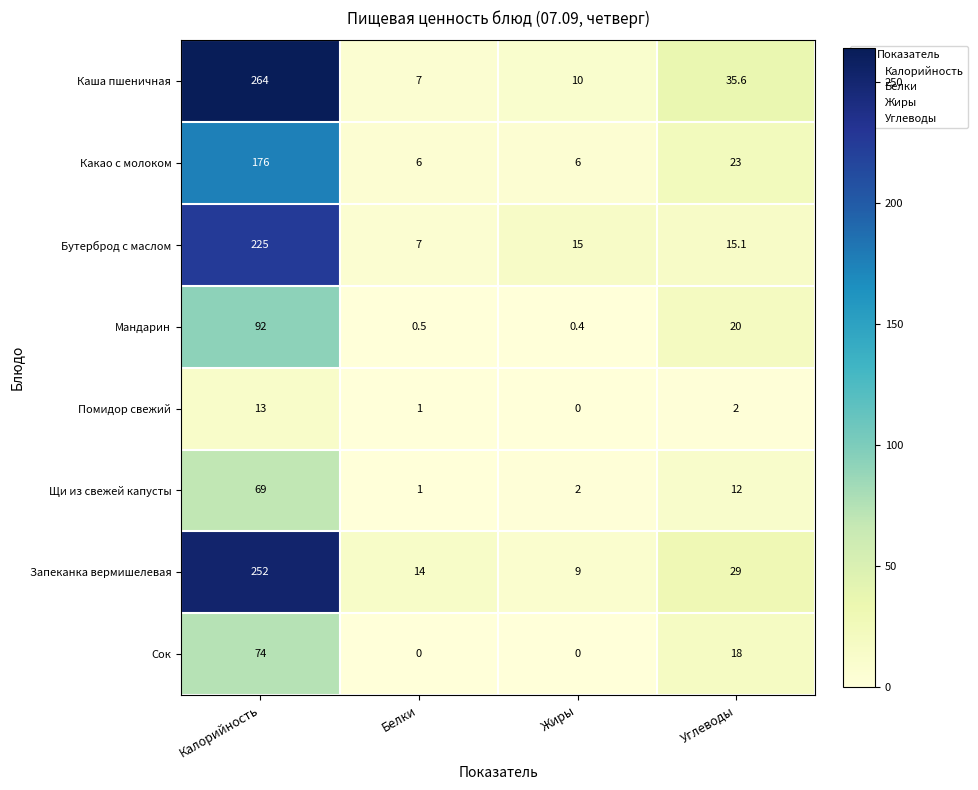

Where does the Каша пшеничная series first go above 35?

Калорийность